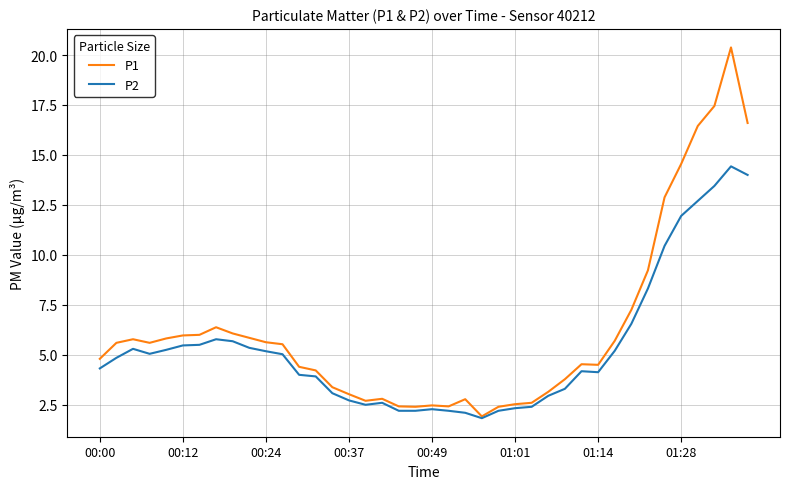

Which series has the largest range (max minus min)?

P1